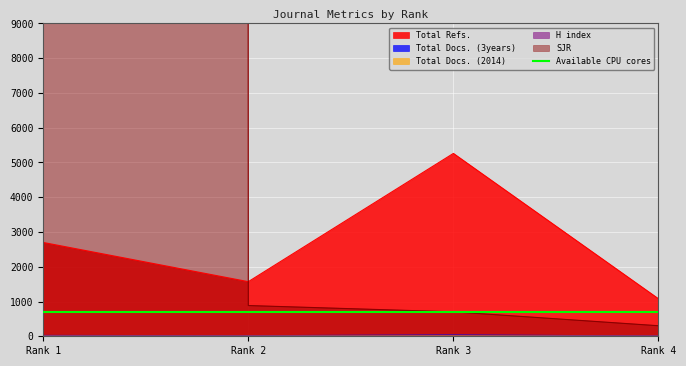

What is the average value of the Total Docs. (2014) series?

7.6